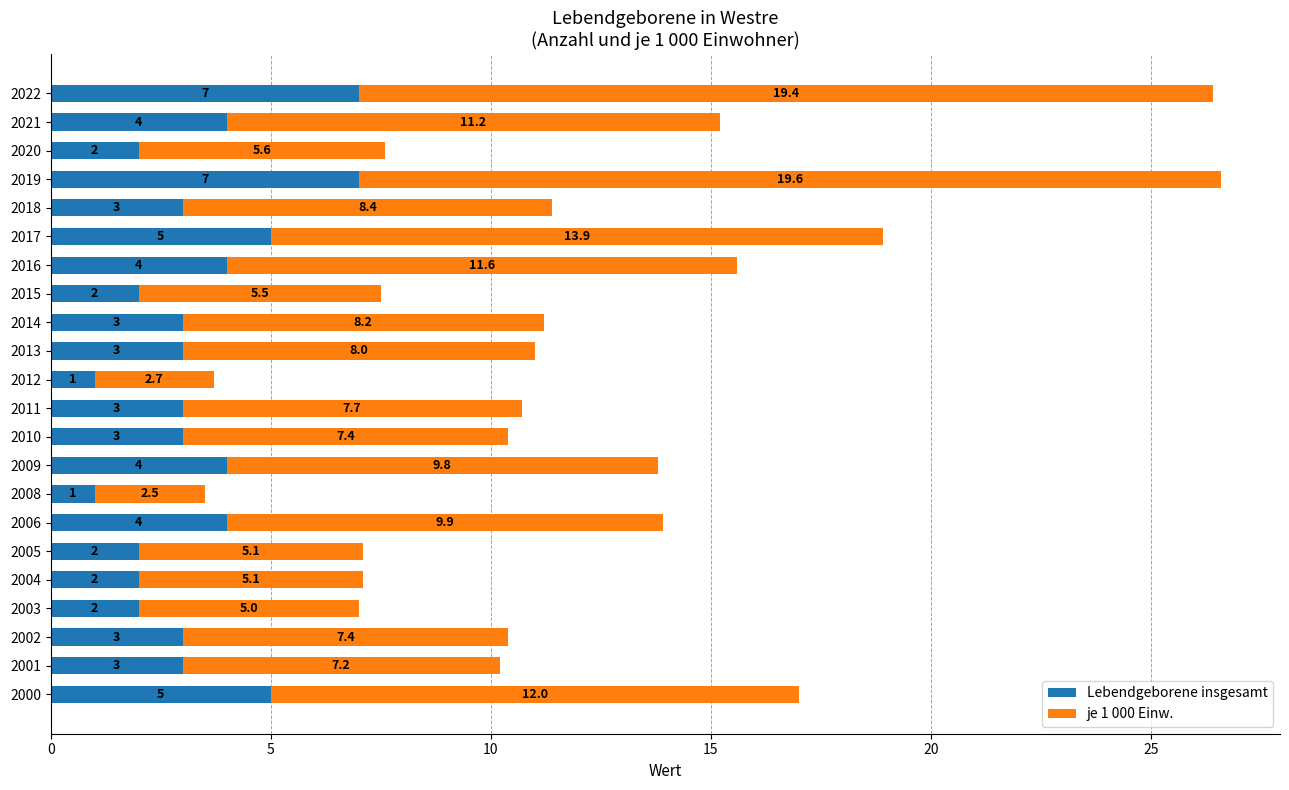

The Lebendgeborene insgesamt series shows 4.0 at 2002. True or false?

False